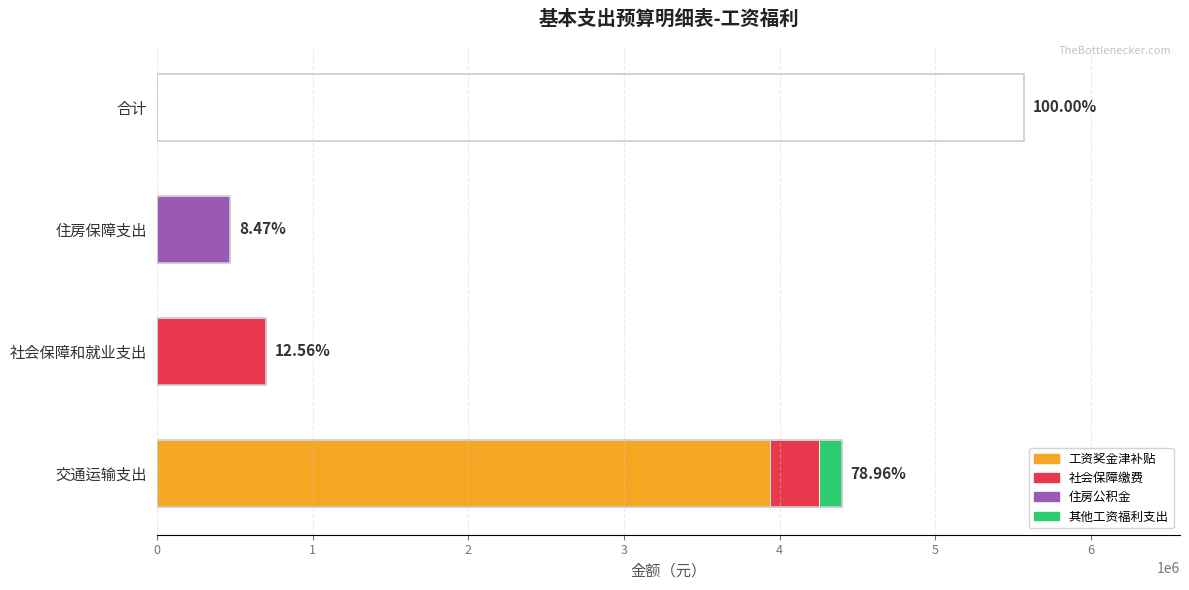

Rank the series at 交通运输支出 from highest to lowest value.

工资奖金津补贴, 社会保障缴费, 其他工资福利支出, 住房公积金